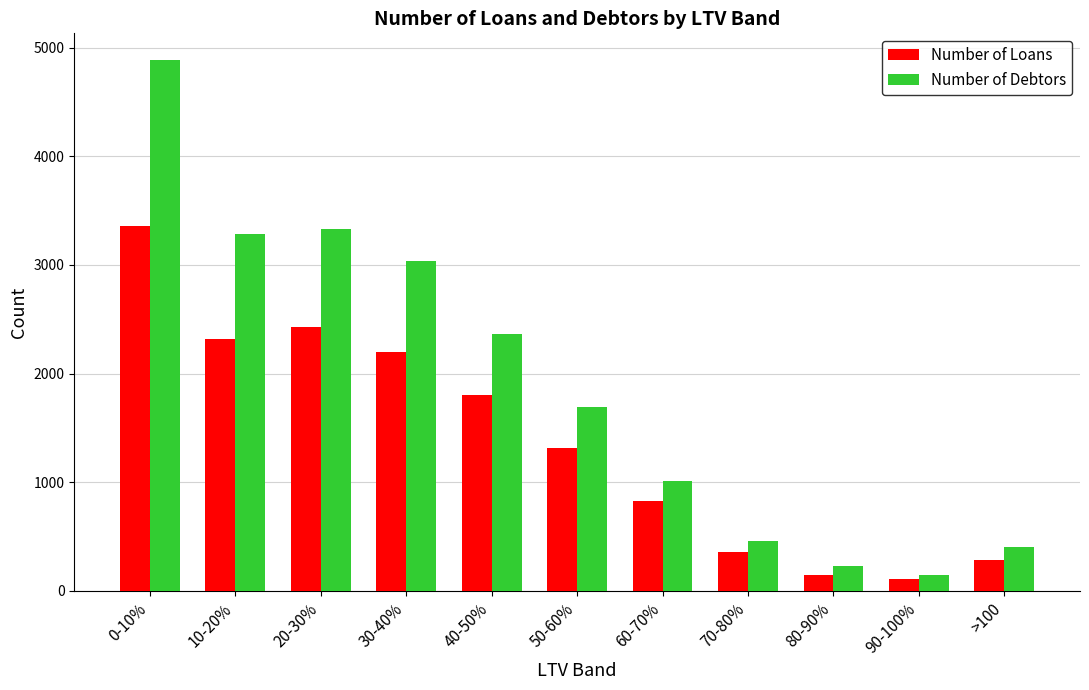

What is the difference between the maximum and minimum values in the Number of Debtors series?

4742